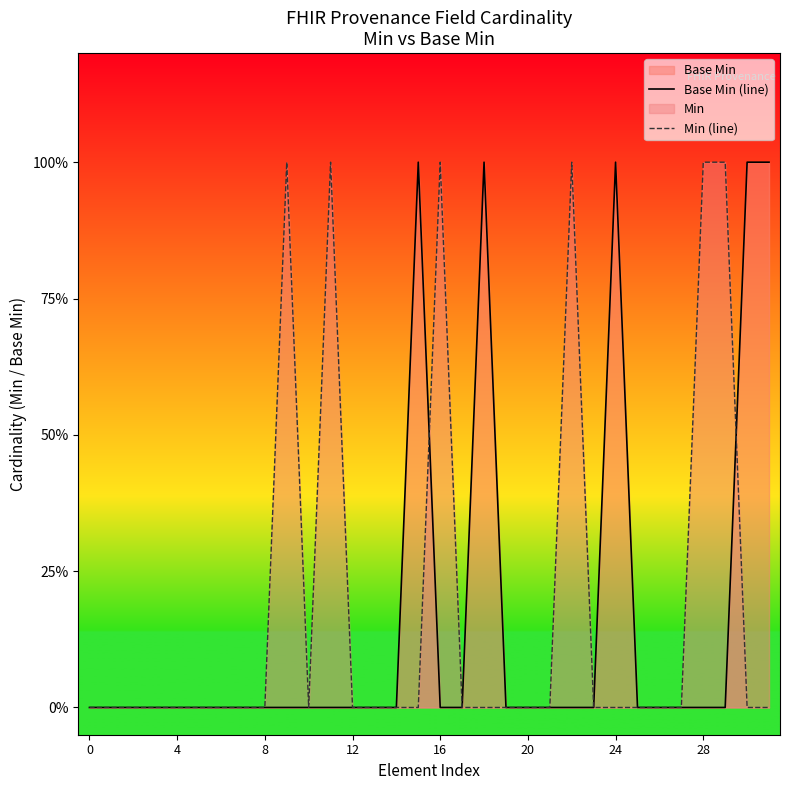

How many data points in Base Min (line) are above 0?

5